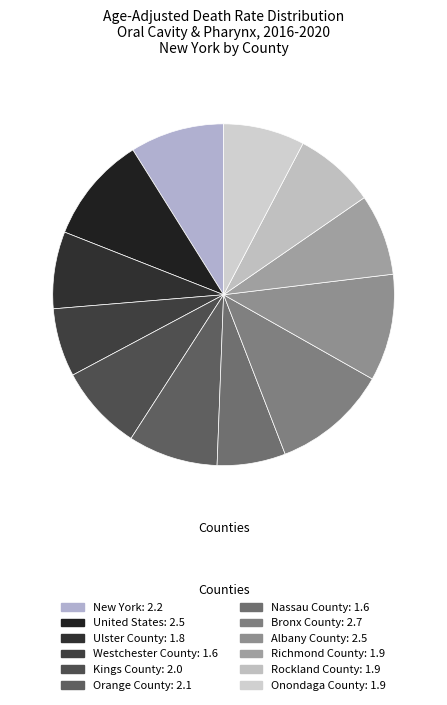

How many segments does this pie chart have?

12